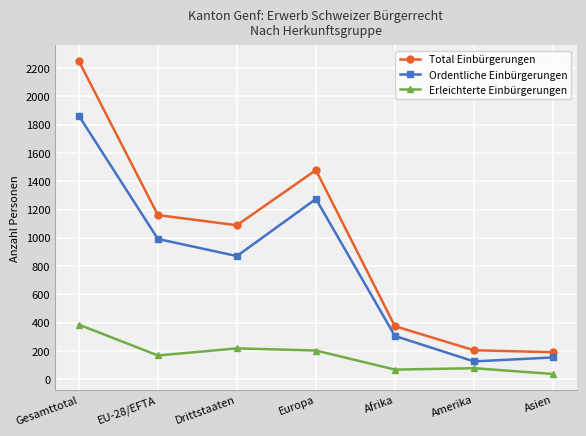

Where is Total Einbürgerungen nearest to the value 1220?

EU-28/EFTA